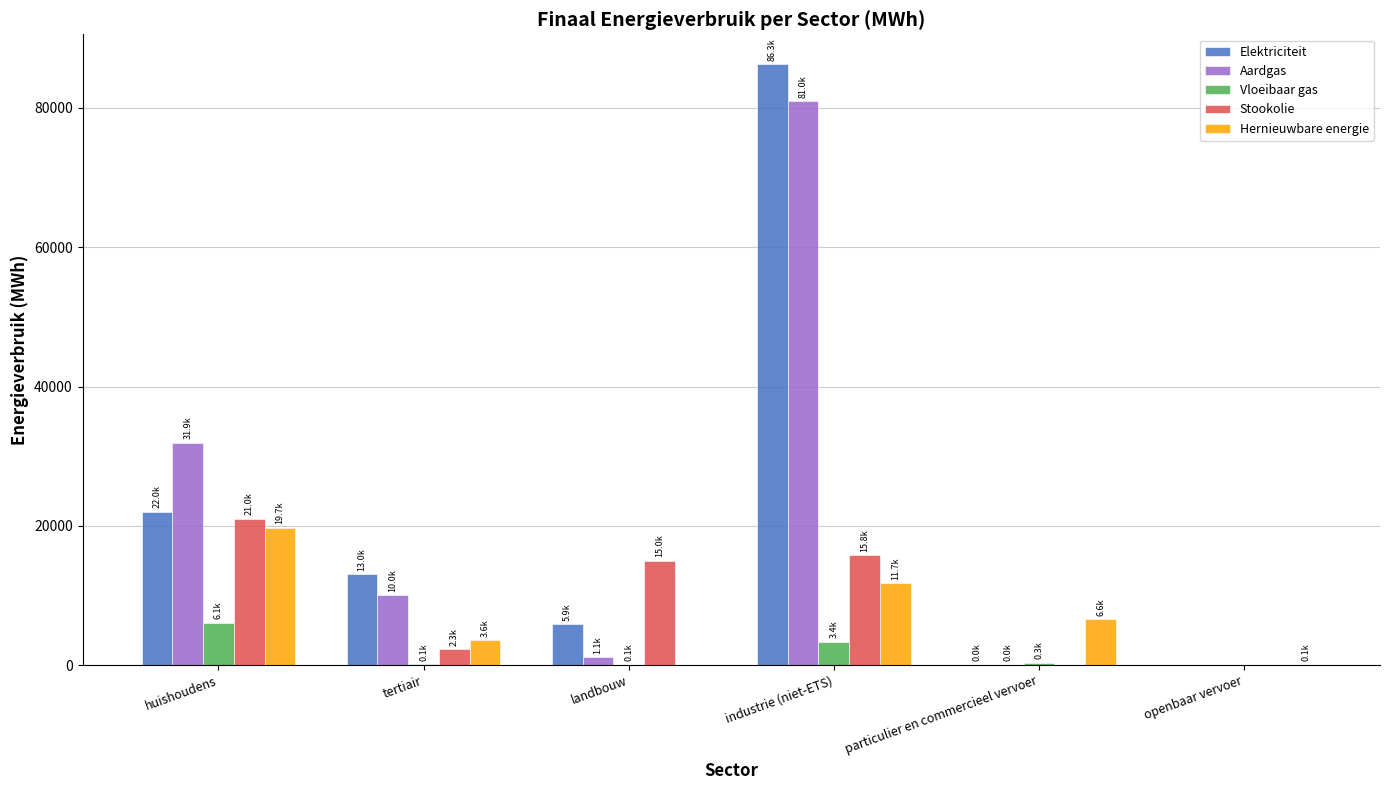

What is the sum of all Aardgas values?

124027.8